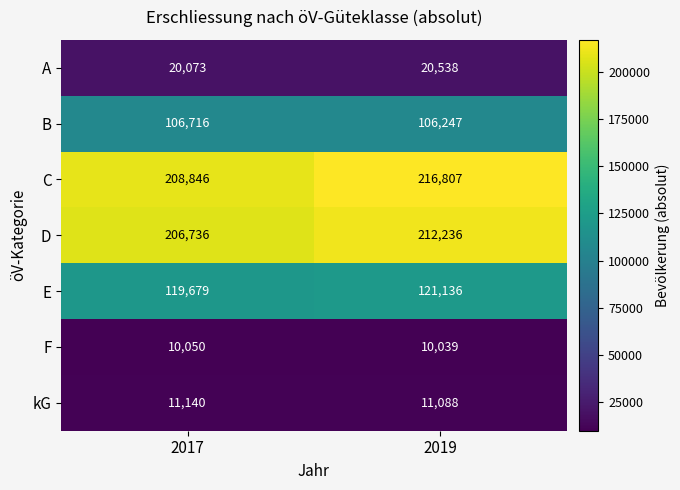

What is the difference between the highest and lowest values at 2017?

198796